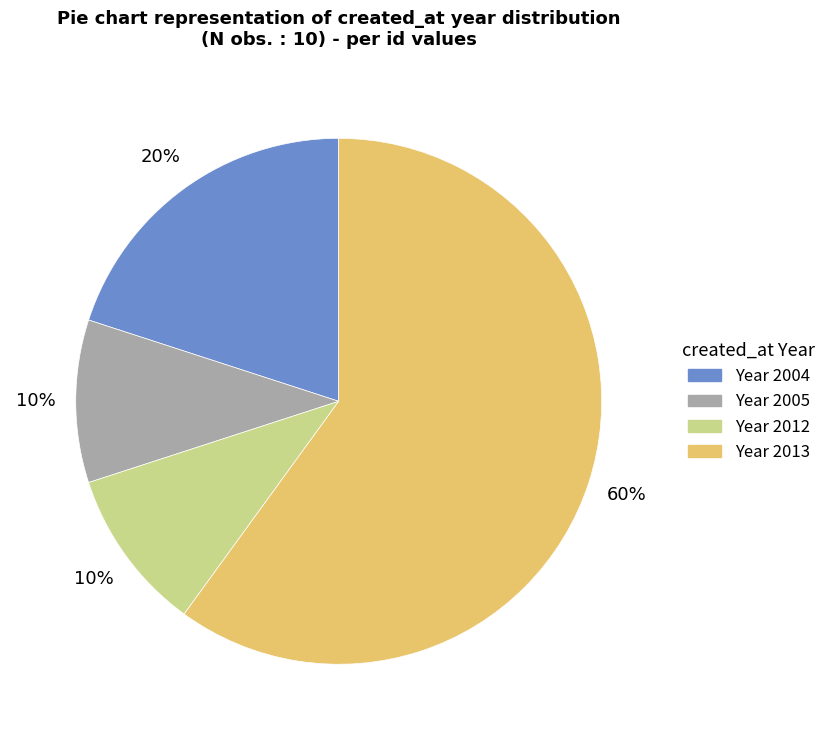

Which has a higher value, Year 2013 or Year 2004?

Year 2013